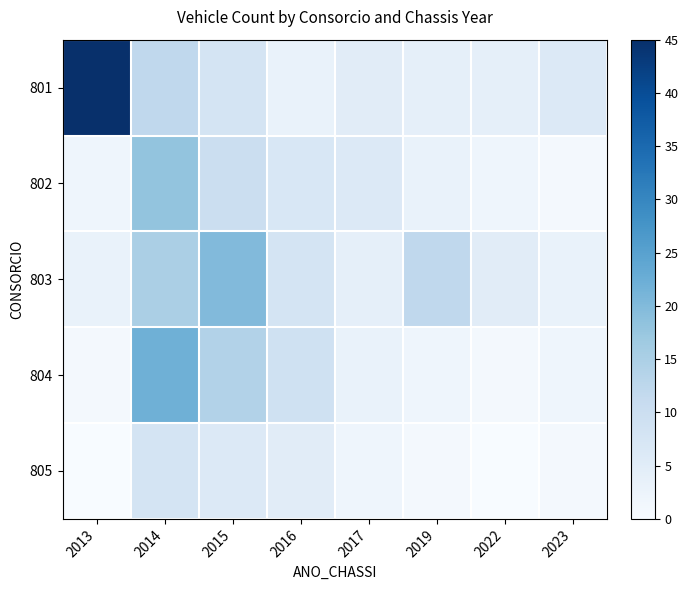

Reading left to right, list all the values displayed in this chart.

801: 2013=45	2014=12	2015=8	2016=3	2017=5	2019=4	2022=4	2023=6
802: 2013=2	2014=18	2015=10	2016=7	2017=6	2019=3	2022=2	2023=1
803: 2013=3	2014=15	2015=20	2016=8	2017=4	2019=12	2022=5	2023=3
804: 2013=1	2014=22	2015=14	2016=9	2017=3	2019=2	2022=1	2023=2
805: 2013=0	2014=8	2015=6	2016=5	2017=2	2019=1	2022=0	2023=1